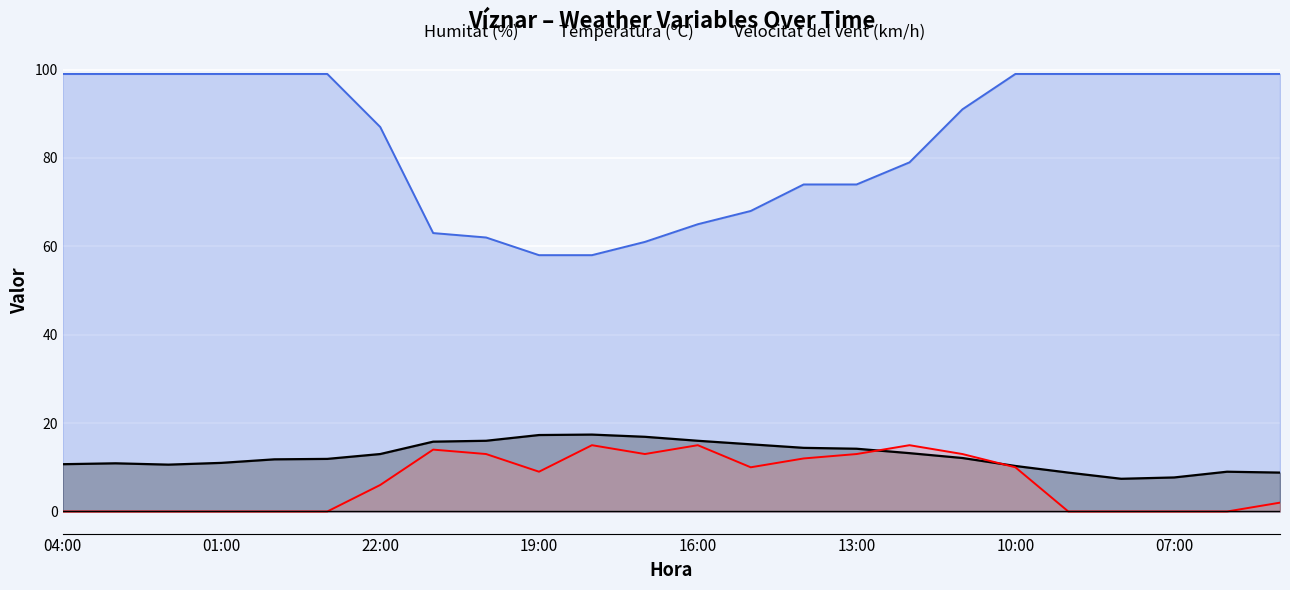

True or false: Velocitat del vent (km/h) and Humitat (%) cross at least once.

False